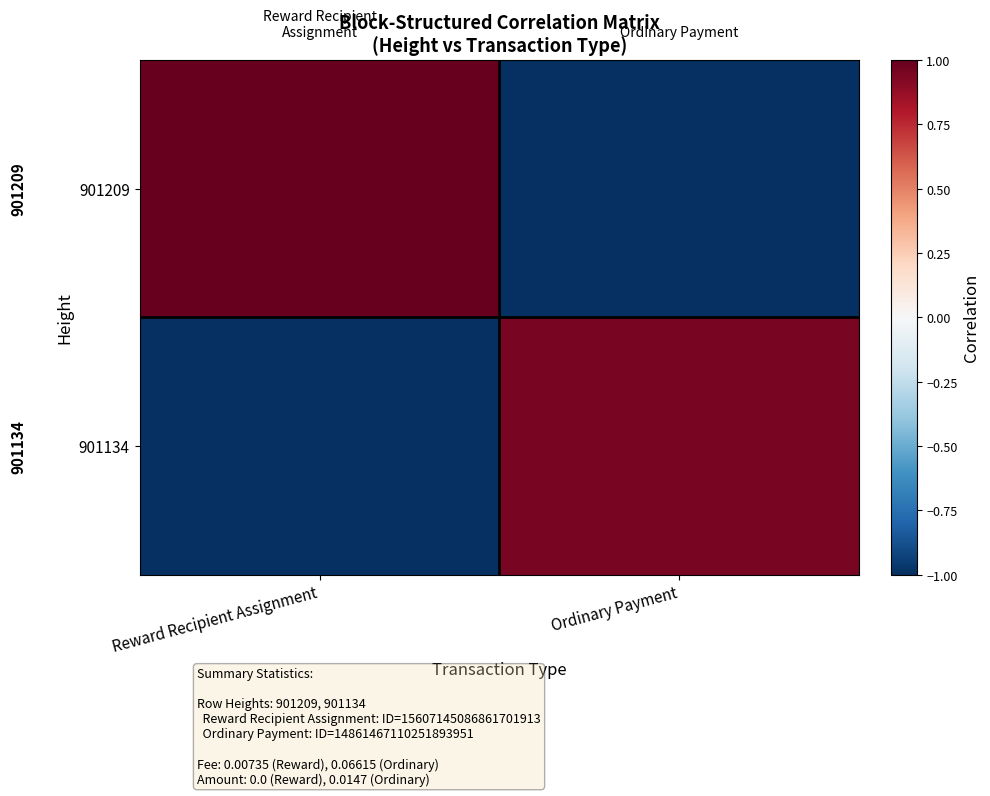

Which series has the largest total across all categories?

901209